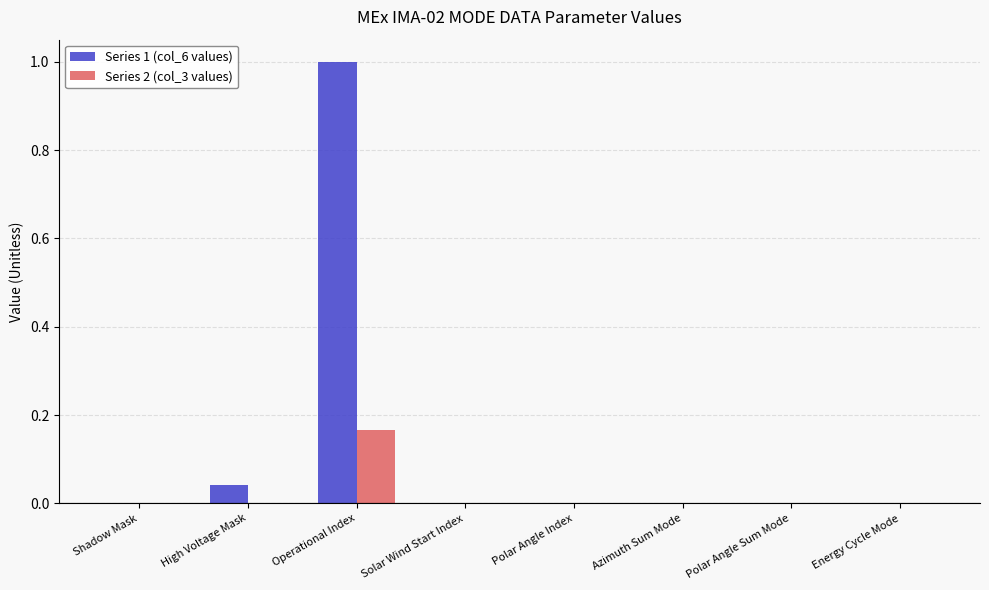

Are the bars grouped side by side (vs. stacked)?

Yes